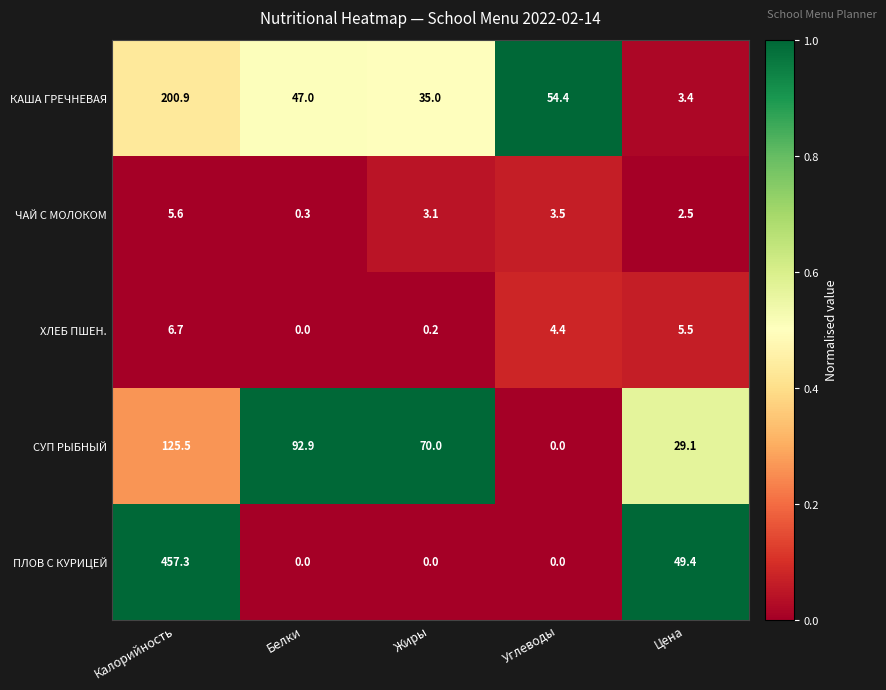

True or false: ХЛЕБ ПШЕН. has a value of 0.0 at Белки.

True